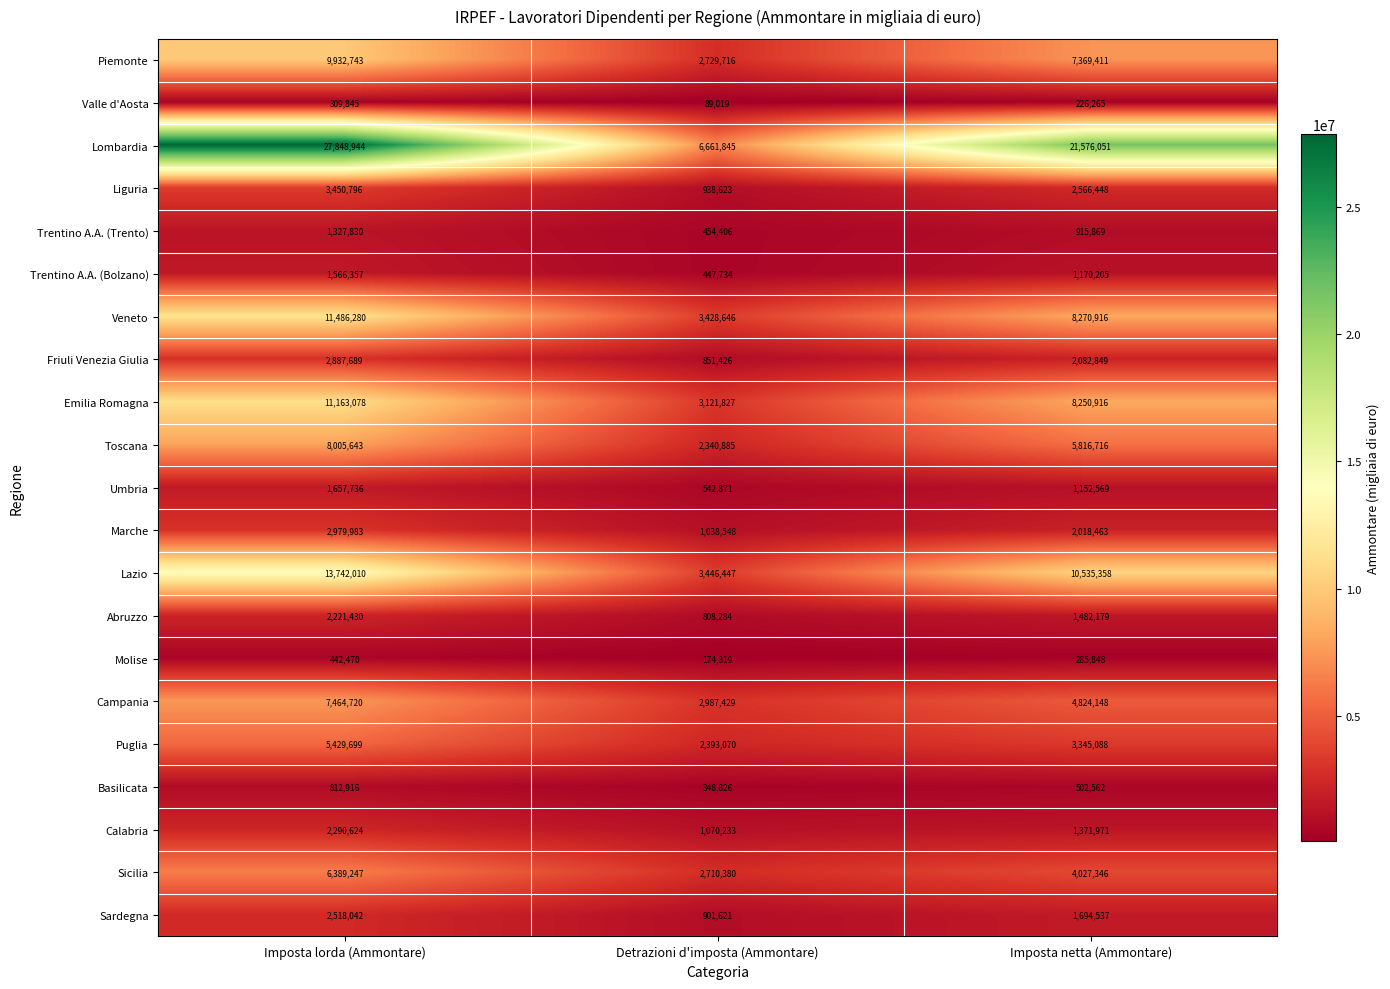

At Imposta netta (Ammontare), list the series in order from largest to smallest.

Lombardia, Lazio, Veneto, Emilia Romagna, Piemonte, Toscana, Campania, Sicilia, Puglia, Liguria, Friuli Venezia Giulia, Marche, Sardegna, Abruzzo, Calabria, Trentino A.A. (Bolzano), Umbria, Trentino A.A. (Trento), Basilicata, Molise, Valle d'Aosta